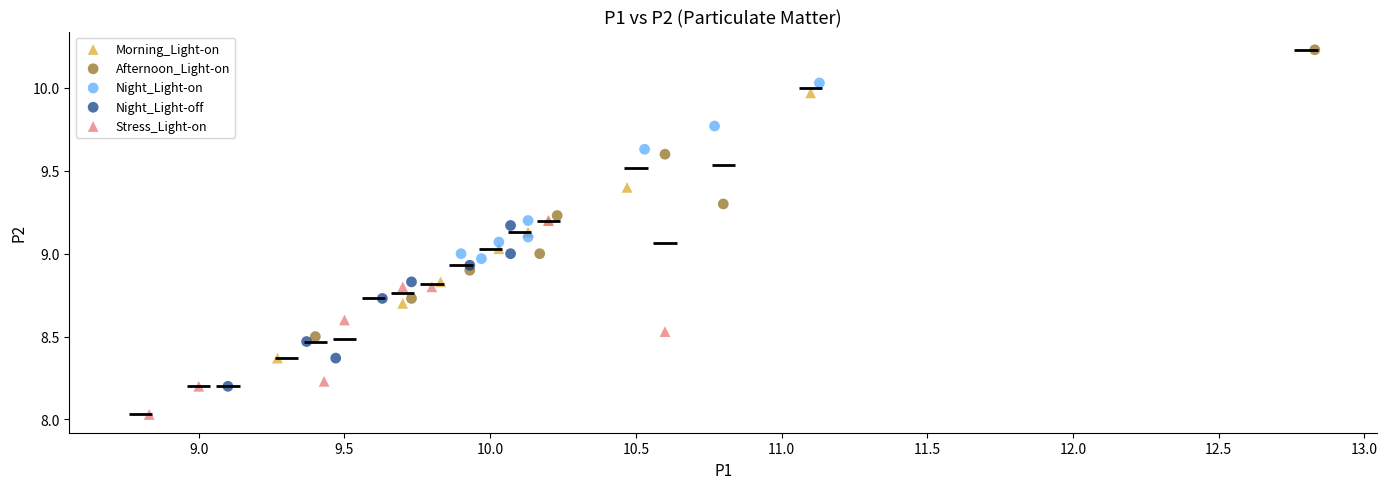

Which series contains the highest Y value?

Afternoon_Light-on